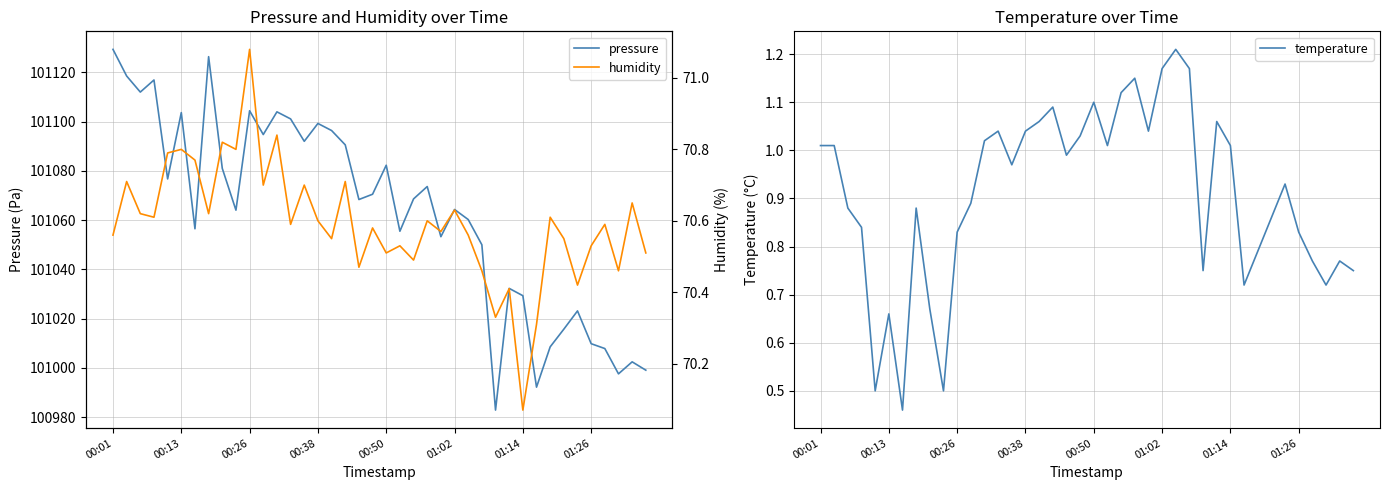

True or false: pressure has a value of 34161.3 at 00:13.

False